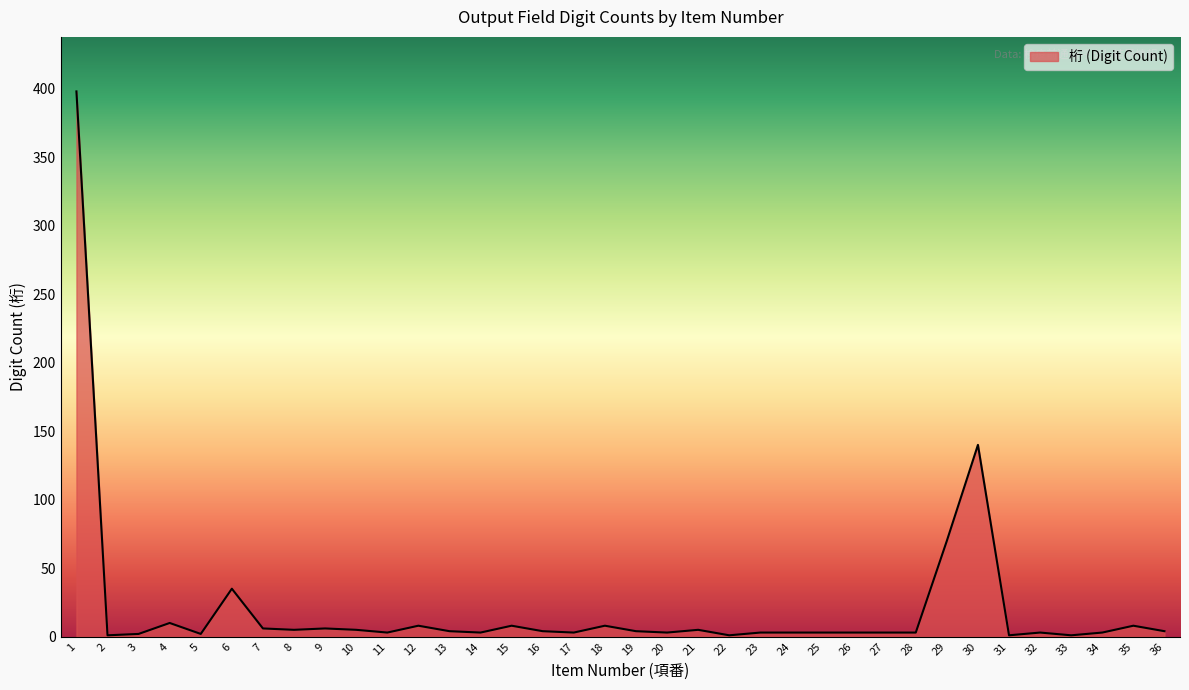

True or false: the data shows 2 at 21.

False